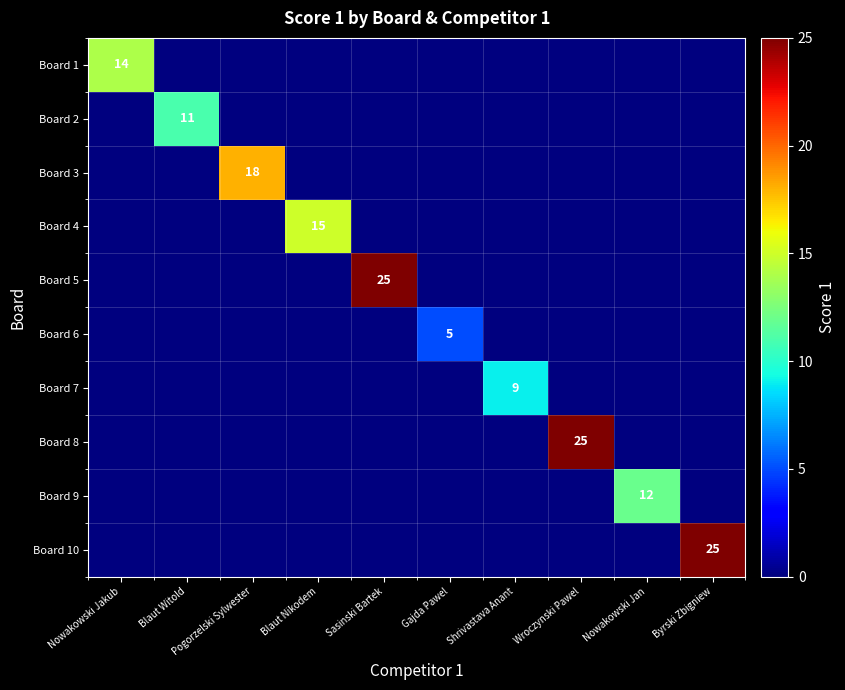

At how many categories does at least one series exceed 19?

3